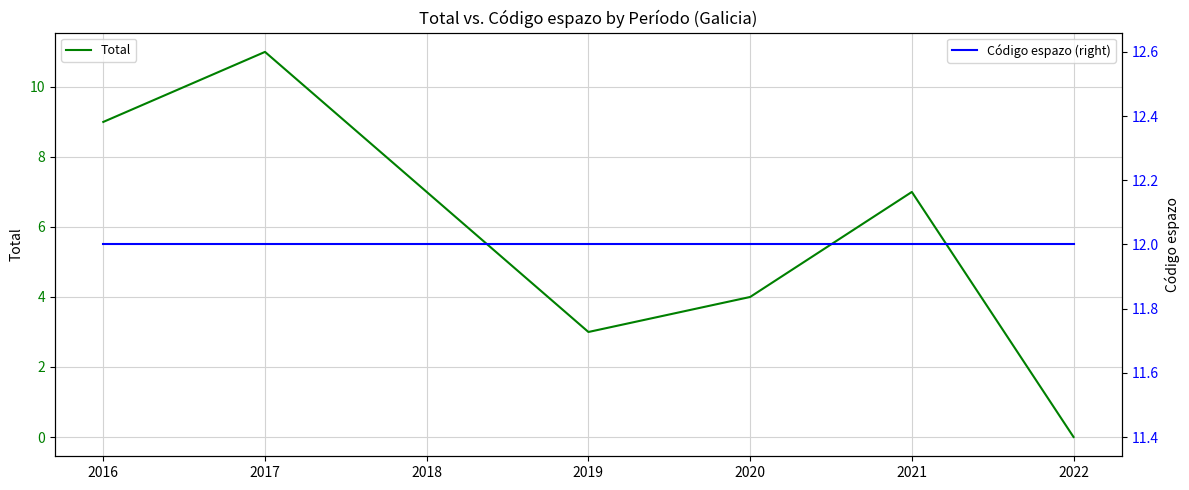

Rank the series at 2017 from lowest to highest value.

Total, Código espazo (right)